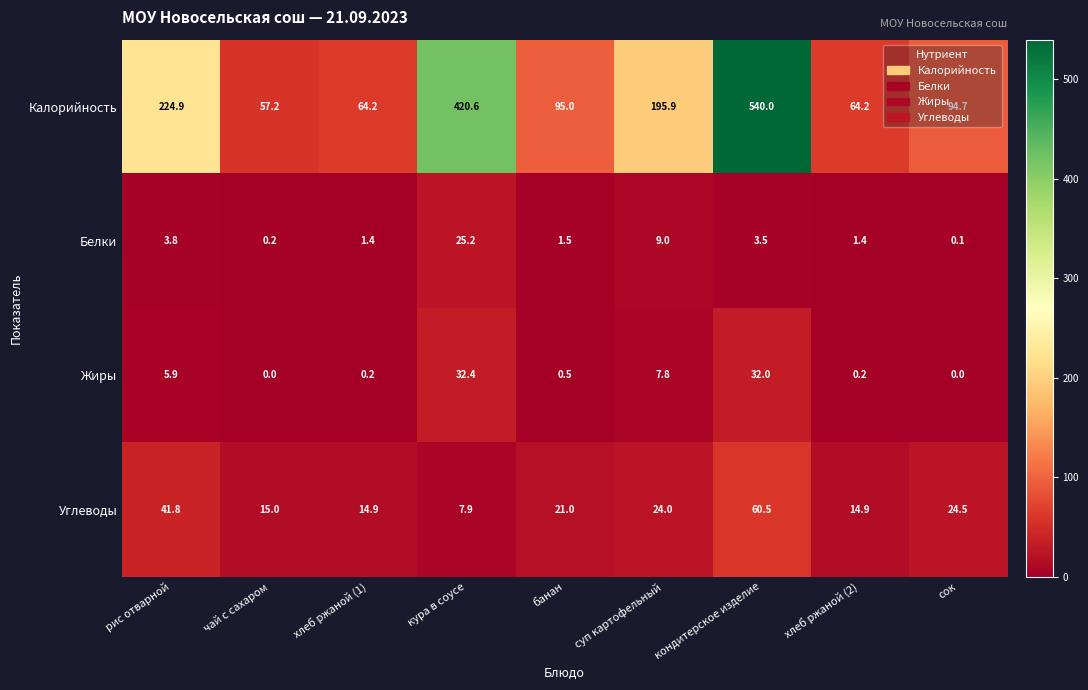

At how many categories does at least one series exceed 487?

1